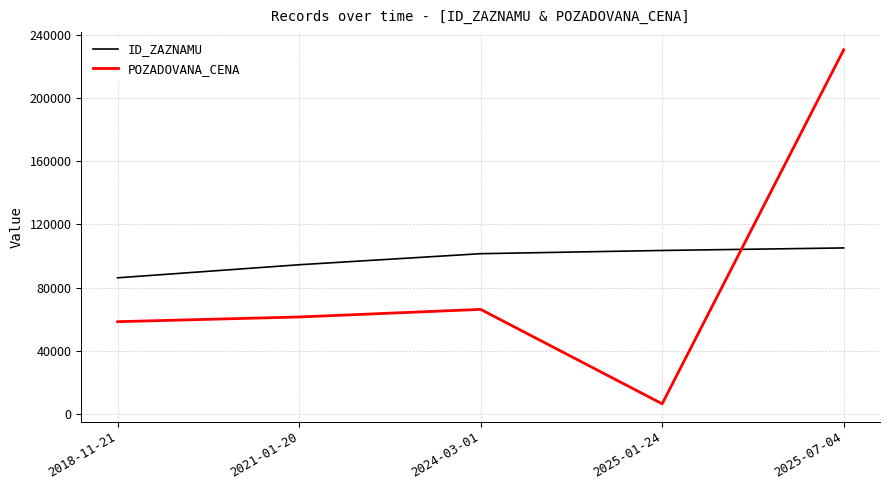

At 2025-07-04, list the series in order from smallest to largest.

ID_ZAZNAMU, POZADOVANA_CENA